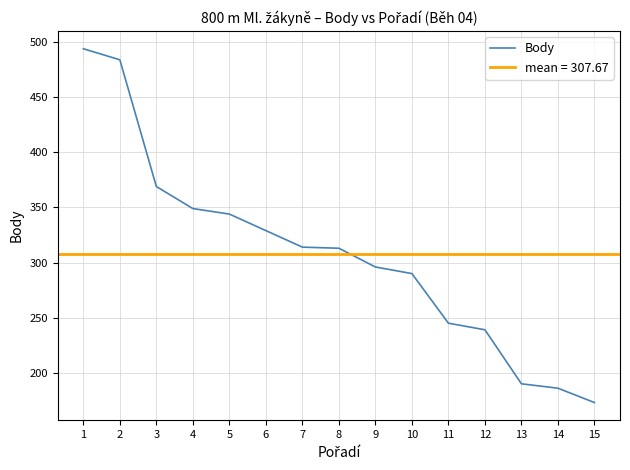

What is the change in value from 5 to 11?

-99